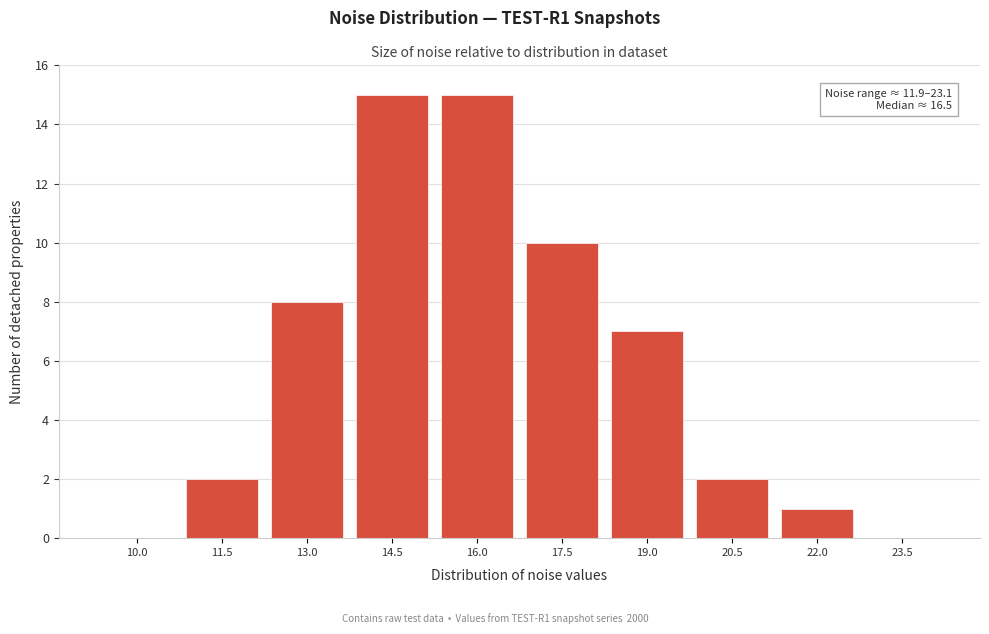

Reading right to left, extract all data points from this chart.

23.5=0	22.0=1	20.5=2	19.0=7	17.5=10	16.0=15	14.5=15	13.0=8	11.5=2	10.0=0